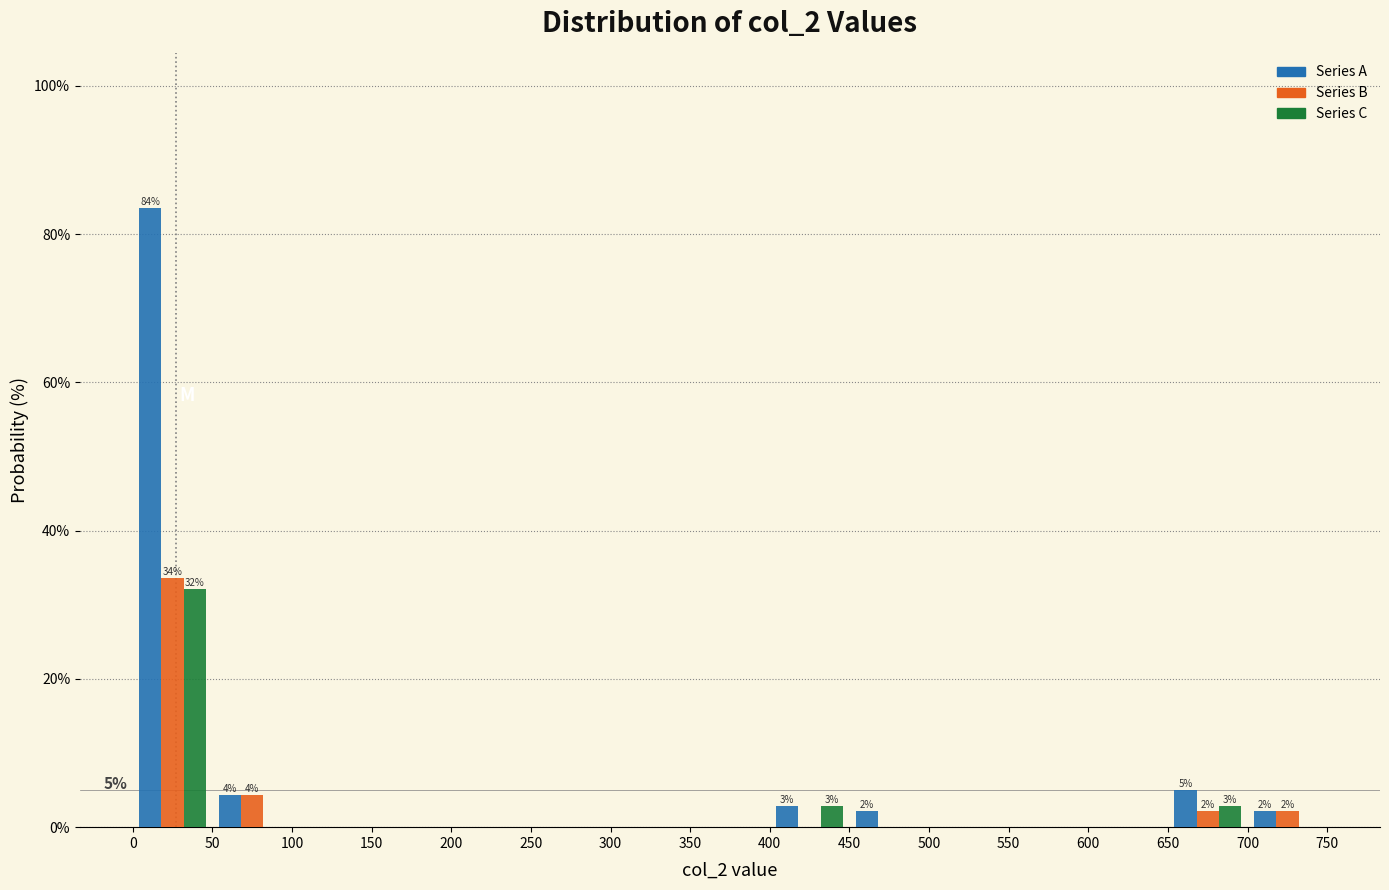

In the Series B series, which range on the x-axis has the tallest bar?

0 to 50